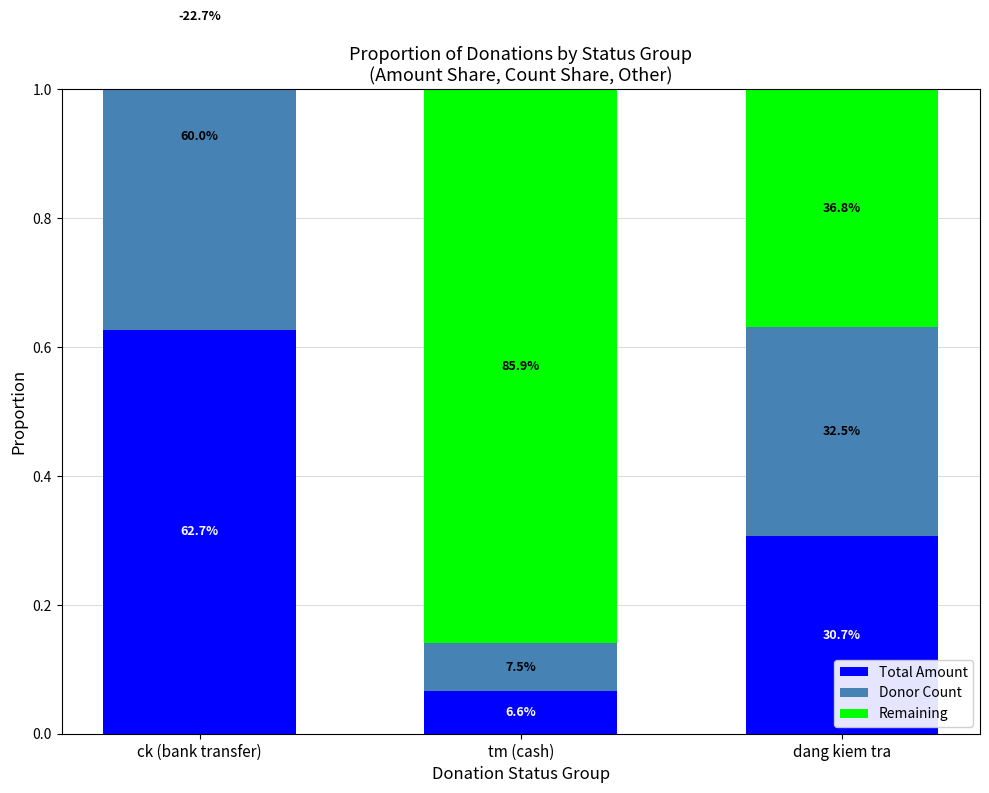

How many bars are there in total?

9